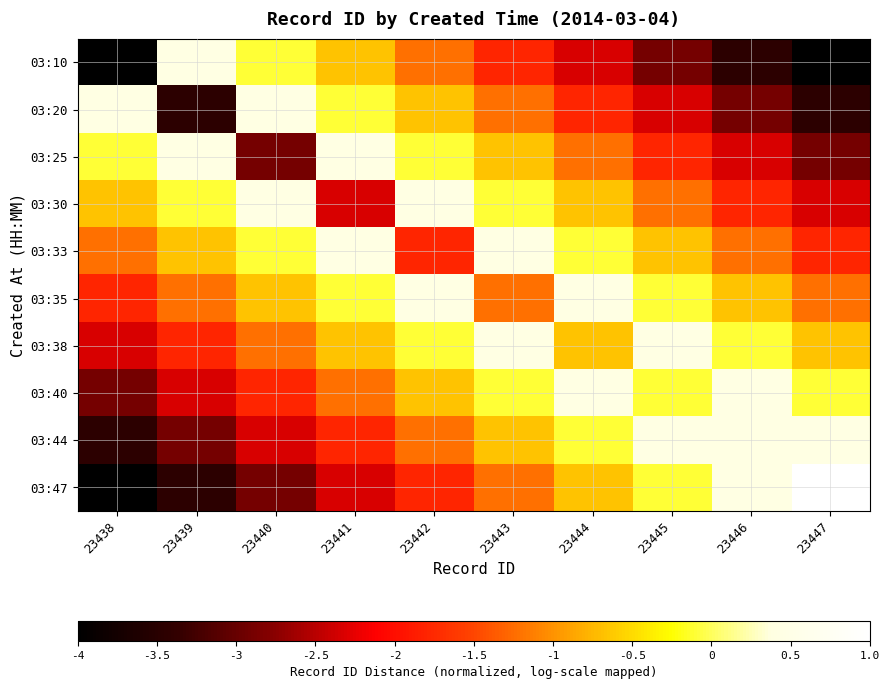

Reading right to left, list all the values displayed in this chart.

03:10: 23447=-4.0	23446=-3.4	23445=-2.9	23444=-2.3	23443=-1.8	23442=-1.2	23441=-0.7	23440=-0.1	23439=0.4	23438=-4.0
03:20: 23447=-3.4	23446=-2.9	23445=-2.3	23444=-1.8	23443=-1.2	23442=-0.7	23441=-0.1	23440=0.4	23439=-3.4	23438=0.4
03:25: 23447=-2.9	23446=-2.3	23445=-1.8	23444=-1.2	23443=-0.7	23442=-0.1	23441=0.4	23440=-2.9	23439=0.4	23438=-0.1
03:30: 23447=-2.3	23446=-1.8	23445=-1.2	23444=-0.7	23443=-0.1	23442=0.4	23441=-2.3	23440=0.4	23439=-0.1	23438=-0.7
03:33: 23447=-1.8	23446=-1.2	23445=-0.7	23444=-0.1	23443=0.4	23442=-1.8	23441=0.4	23440=-0.1	23439=-0.7	23438=-1.2
03:35: 23447=-1.2	23446=-0.7	23445=-0.1	23444=0.4	23443=-1.2	23442=0.4	23441=-0.1	23440=-0.7	23439=-1.2	23438=-1.8
03:38: 23447=-0.7	23446=-0.1	23445=0.4	23444=-0.7	23443=0.4	23442=-0.1	23441=-0.7	23440=-1.2	23439=-1.8	23438=-2.3
03:40: 23447=-0.1	23446=0.4	23445=-0.1	23444=0.4	23443=-0.1	23442=-0.7	23441=-1.2	23440=-1.8	23439=-2.3	23438=-2.9
03:44: 23447=0.4	23446=0.4	23445=0.4	23444=-0.1	23443=-0.7	23442=-1.2	23441=-1.8	23440=-2.3	23439=-2.9	23438=-3.4
03:47: 23447=1.0	23446=0.4	23445=-0.1	23444=-0.7	23443=-1.2	23442=-1.8	23441=-2.3	23440=-2.9	23439=-3.4	23438=-4.0